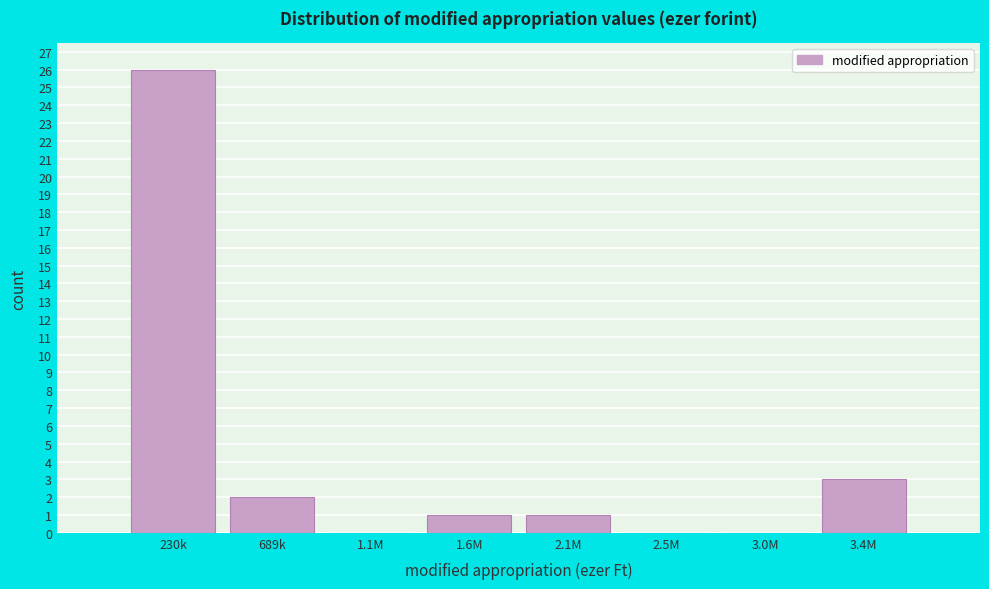

Reading left to right, list all the values displayed in this chart.

230k=26	689k=2	1.1M=0	1.6M=1	2.1M=1	2.5M=0	3.0M=0	3.4M=3